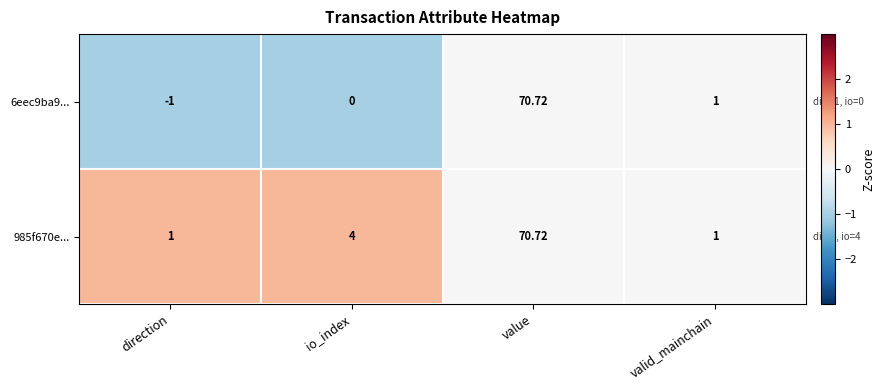

At which label is 985f670e... closest to 35?

io_index